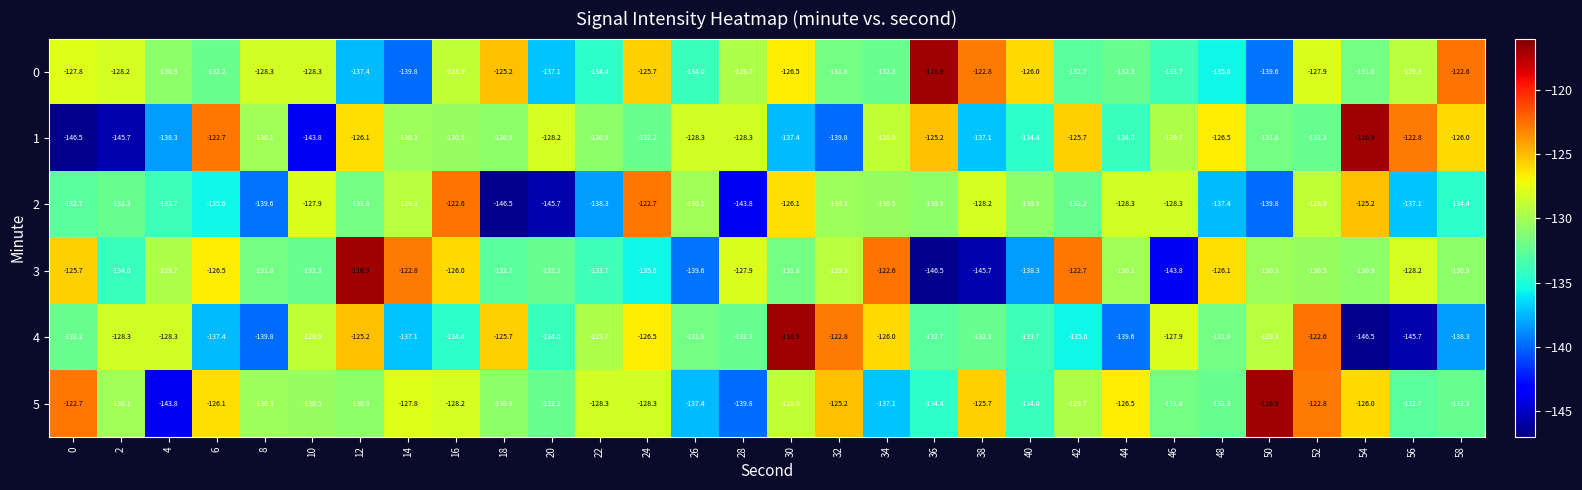

What is the difference between the maximum and second lowest values in the 4 series?

28.8